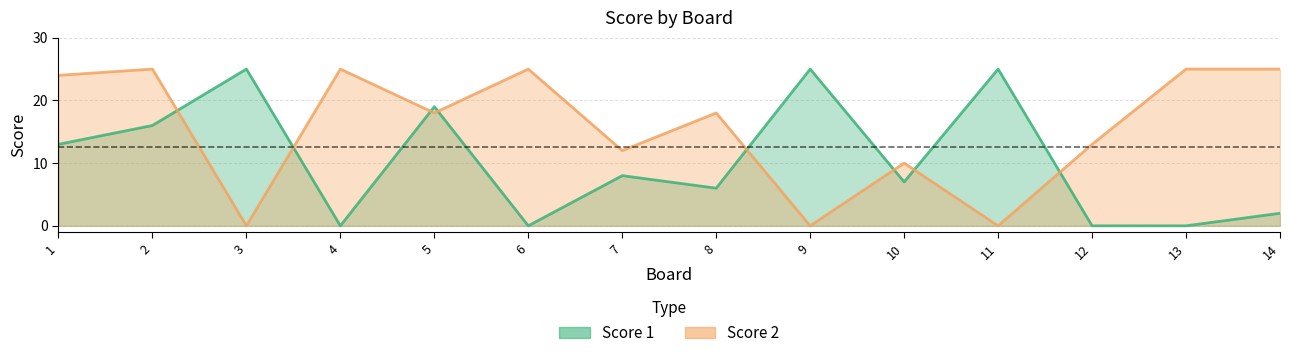

True or false: Score 1 has more than 1 points higher than both neighbors.

True